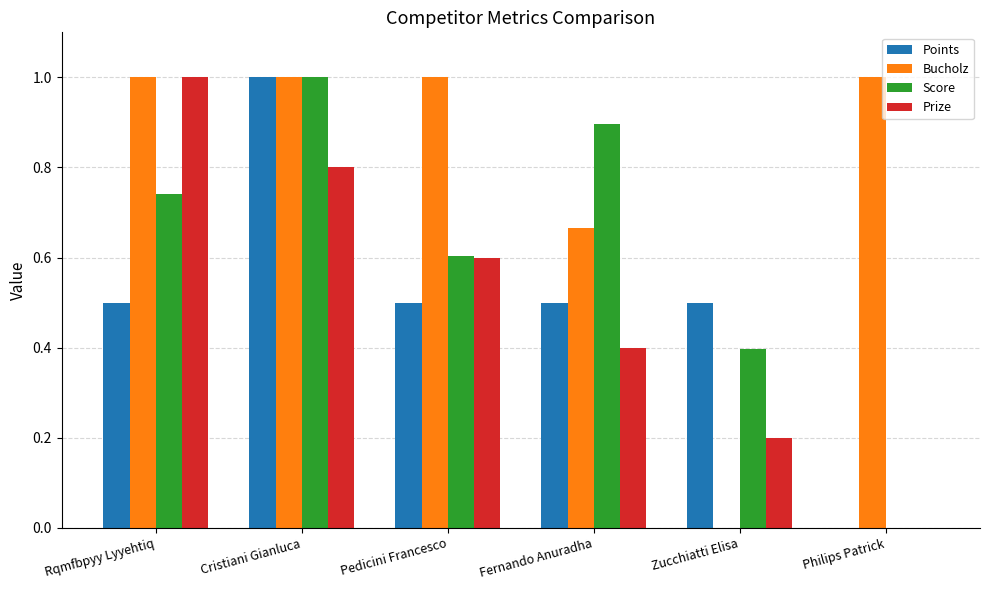

Which category has the highest value in the Points series?

Cristiani Gianluca